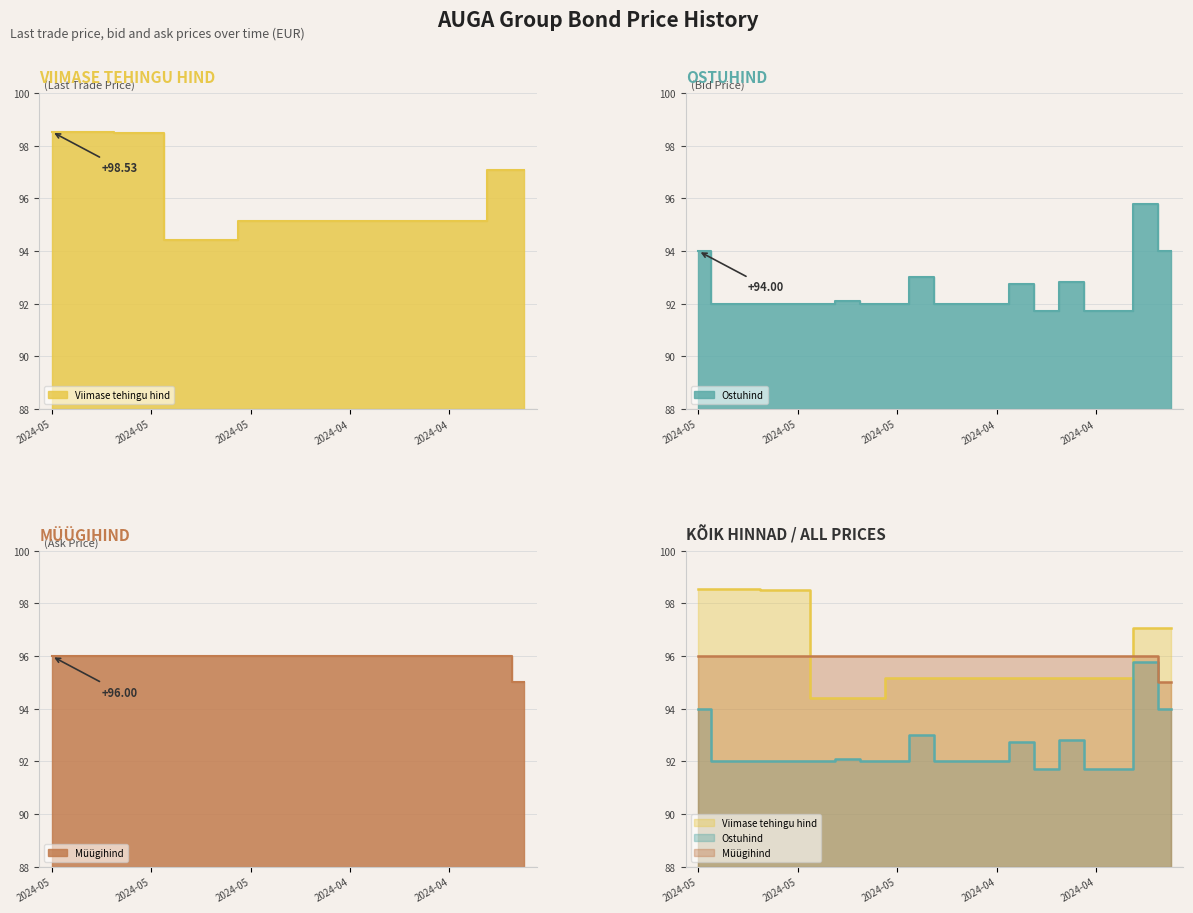

What is the difference between the highest and lowest values at 2024-04-22?

4.3